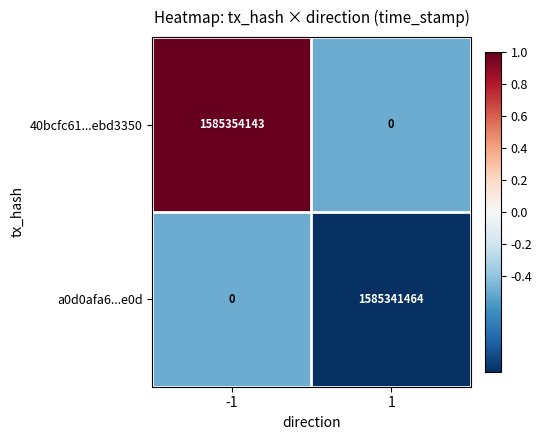

Which series has the largest range (max minus min)?

40bcfc61...ebd3350